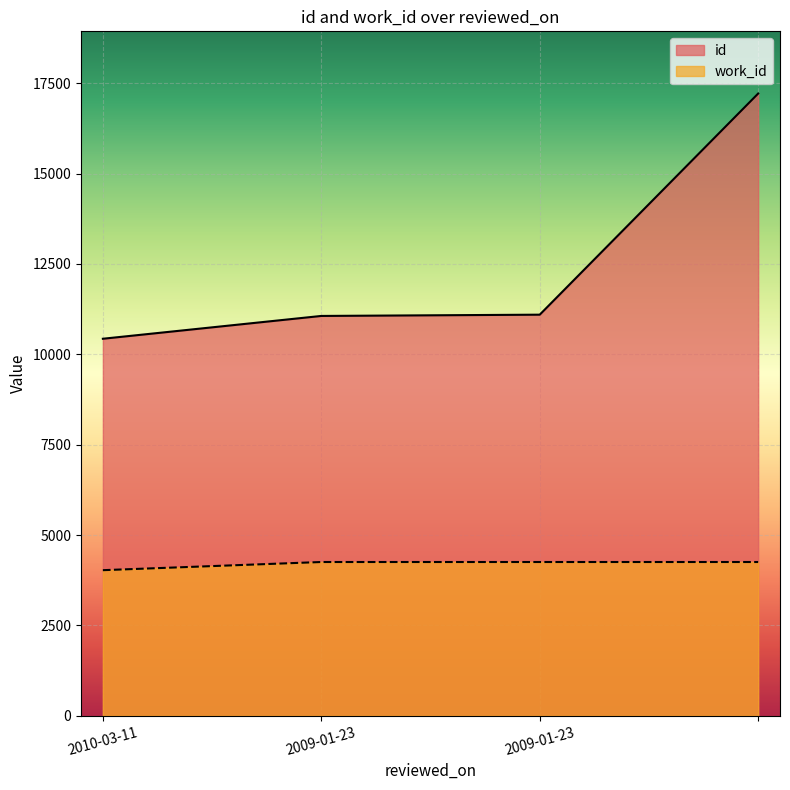

What is the sum of the id values at 2009-01-23 and 2009-01-23?

22157